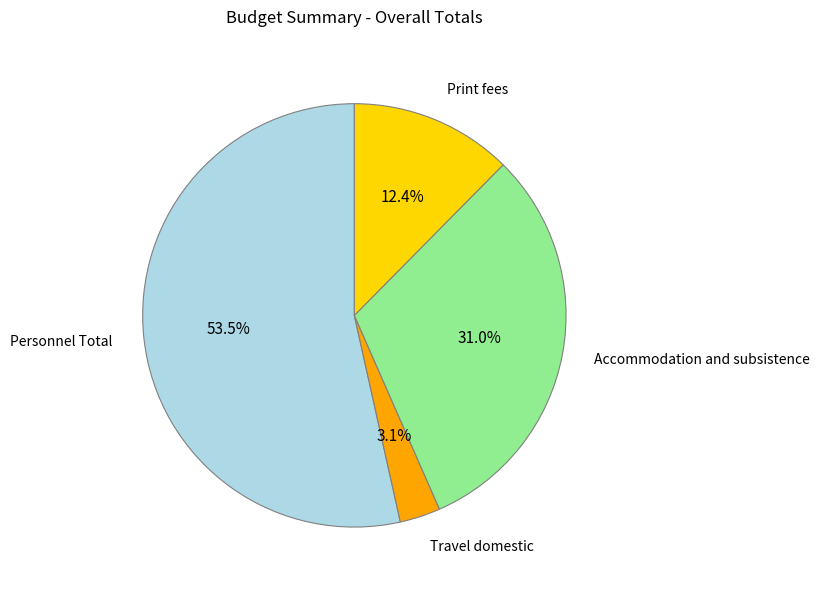

Count the number of slices in the pie.

4